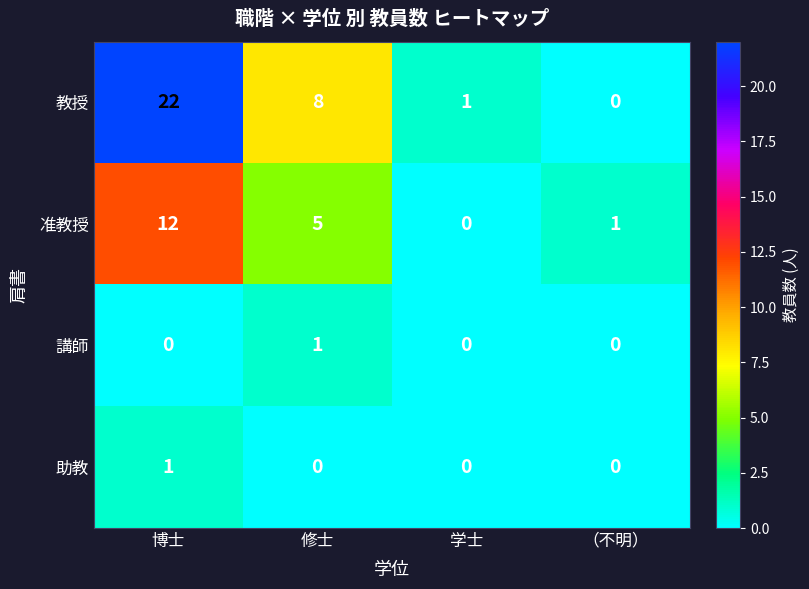

How many values in the 講師 series exceed 0?

1